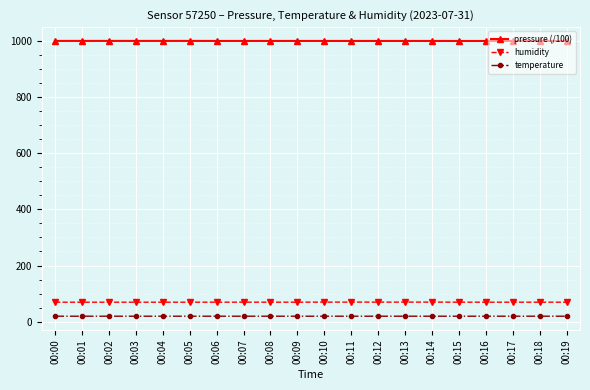

What is the average value of the temperature series?

19.8